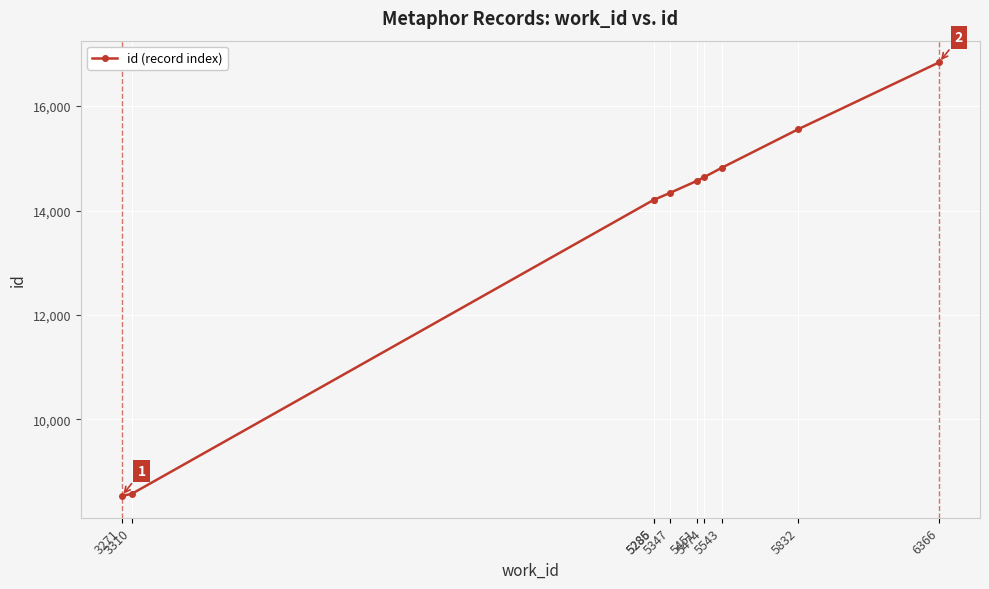

True or false: there are more than 2 points higher than both neighbors.

False